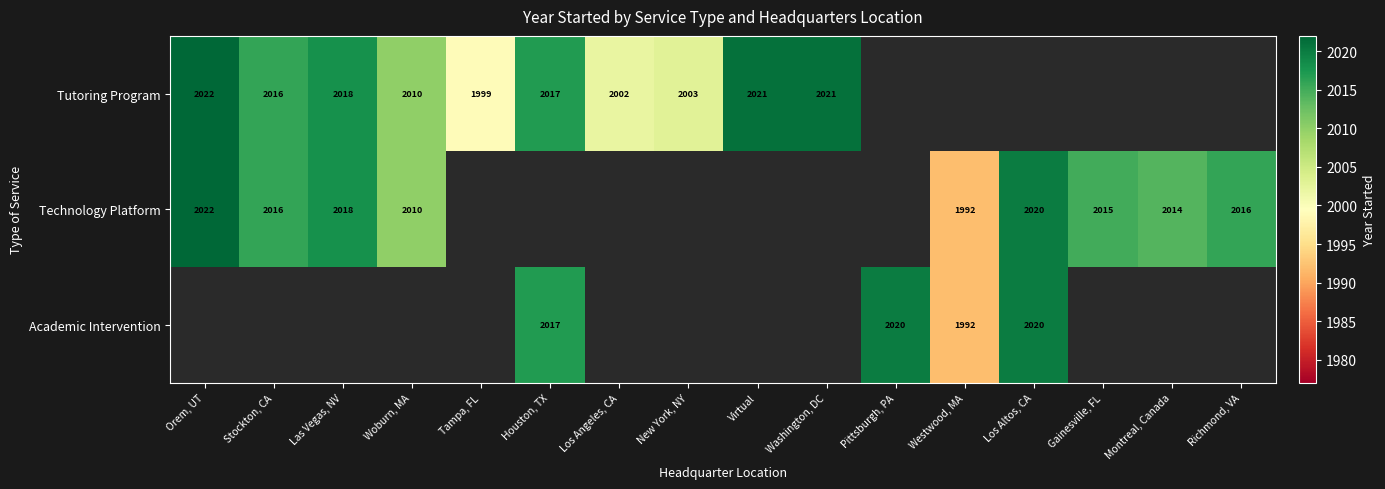

How many data points does each series have?

16